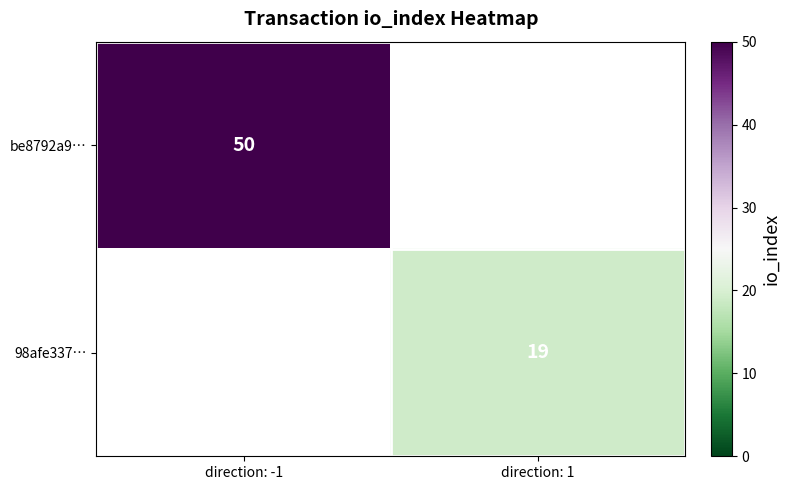

The value of be8792a9… at direction: -1 is 73.6. True or false?

False